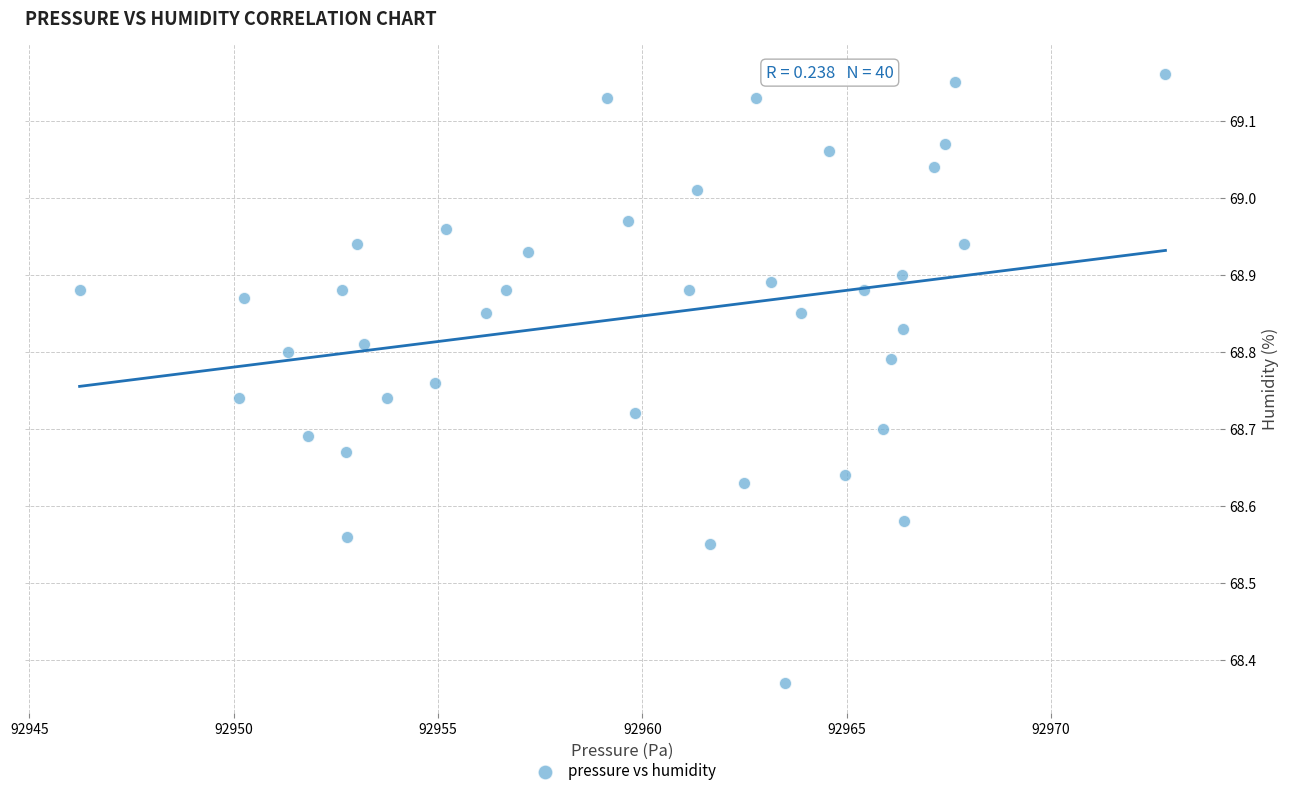

What is the range of Y values (max minus min)?

0.8